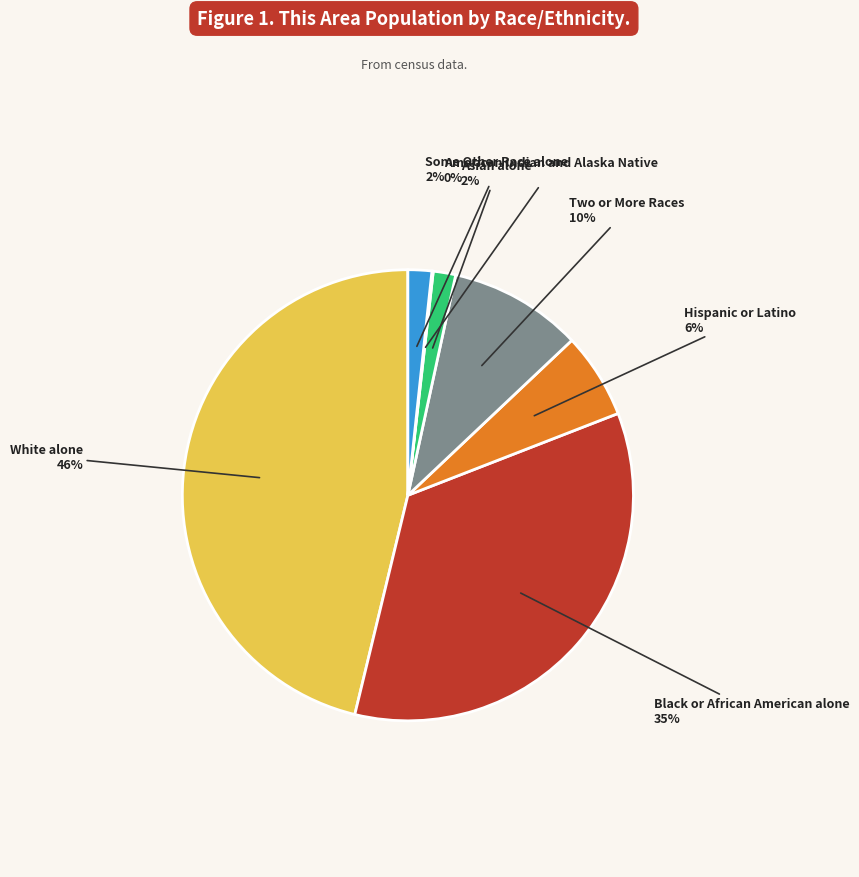

Does any single category account for the majority?

No